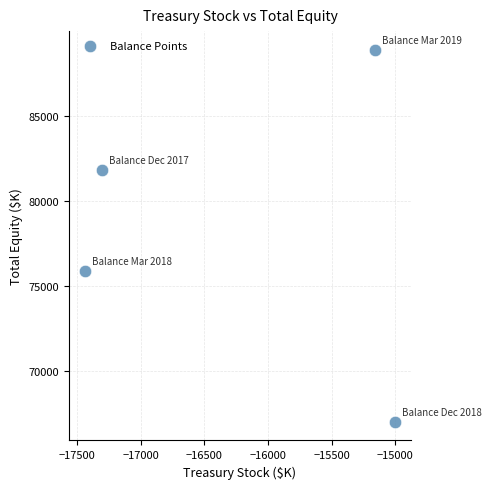

What Y value in the scatter plot is closest to 77929?

75835